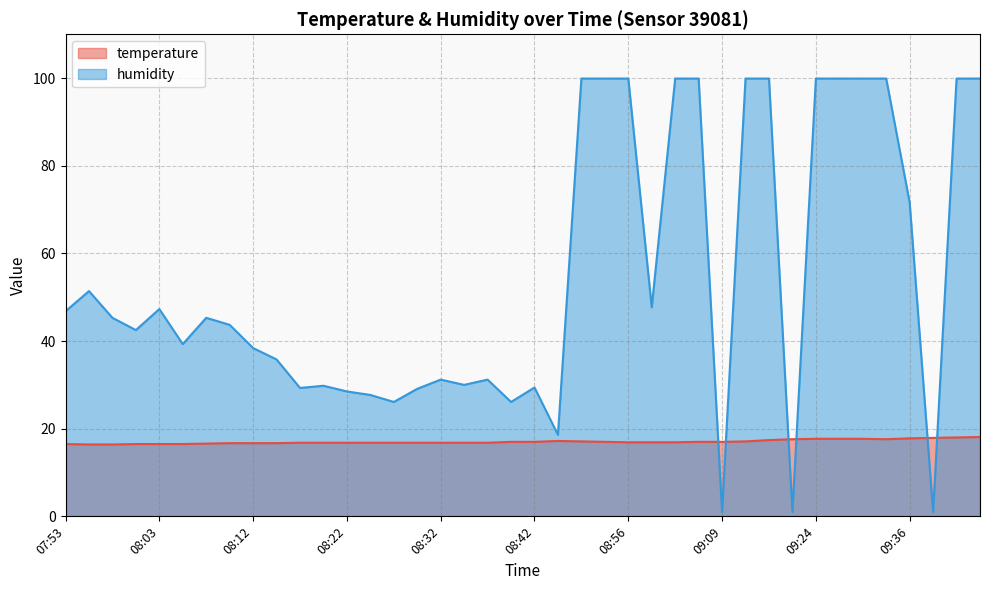

What is the sum of all humidity values?

2193.8